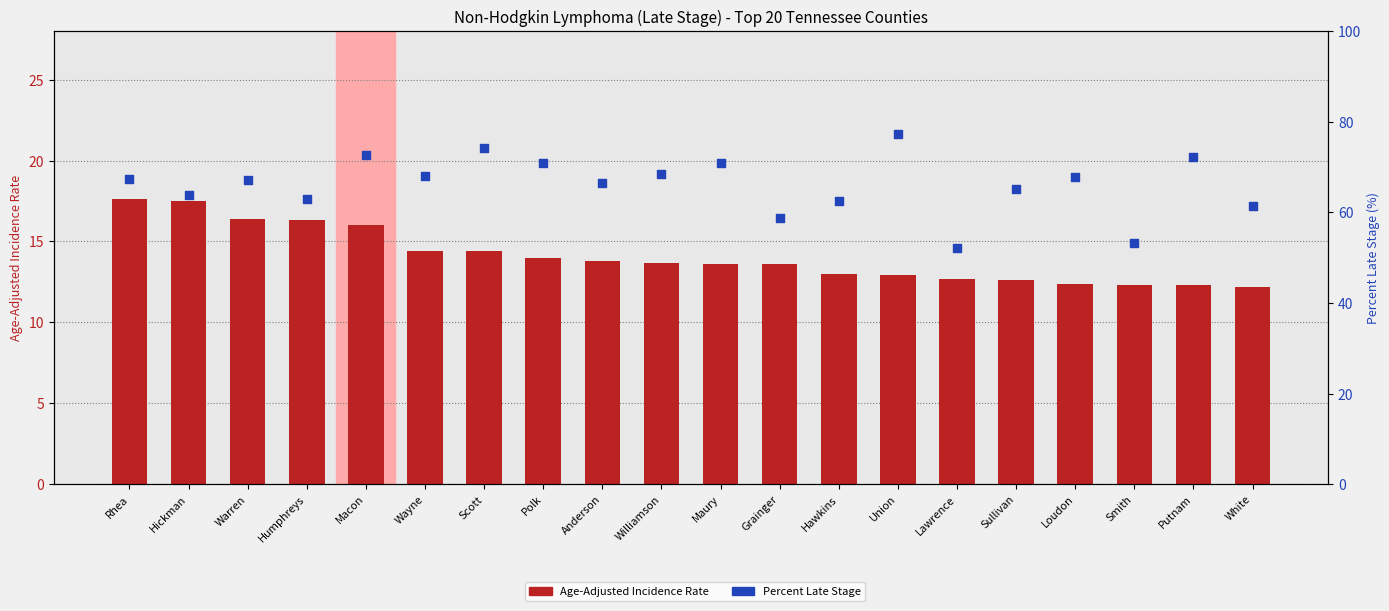

Which series has the largest total across all categories?

Percent Late Stage